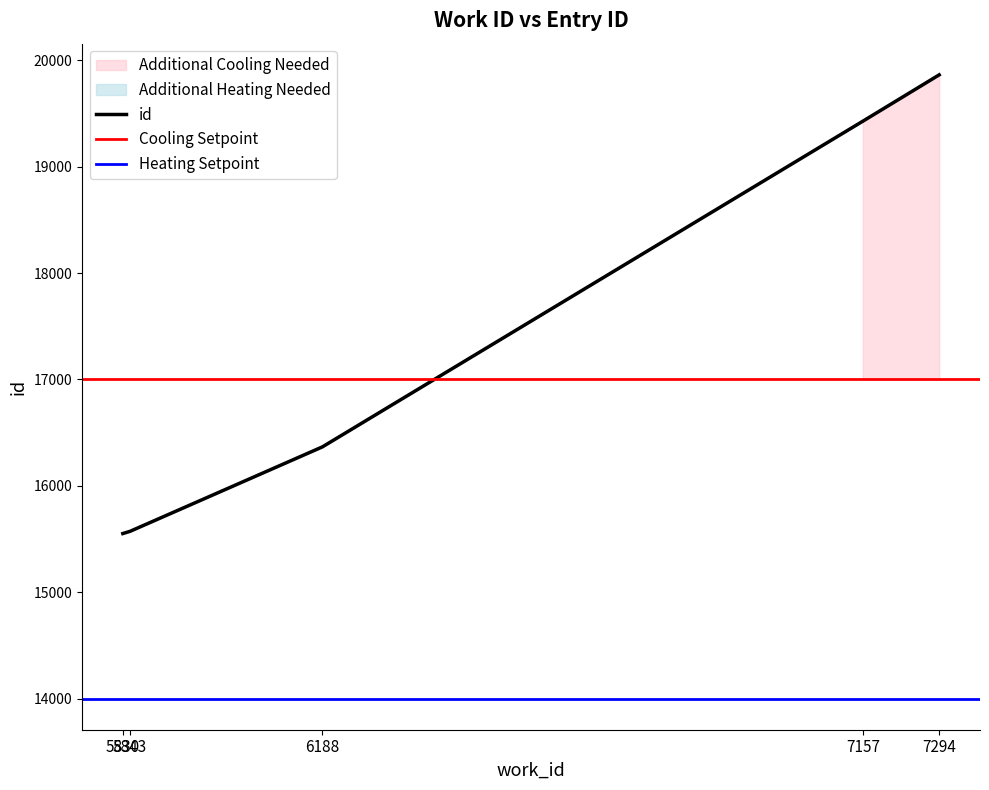

How many lines are shown in the chart?

1